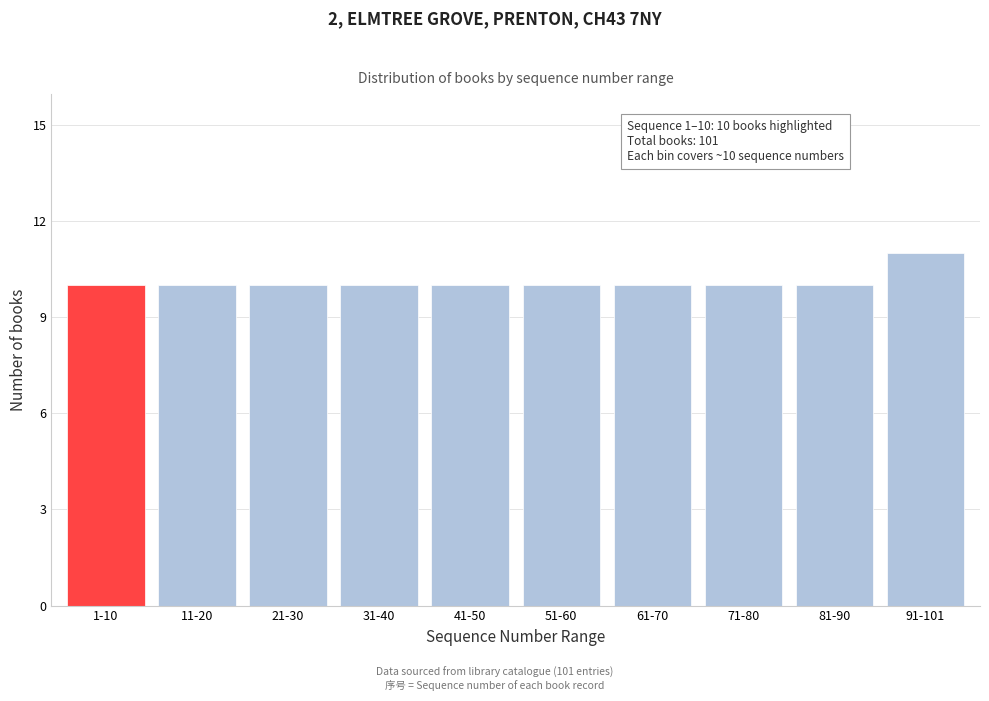

Reading left to right, transcribe all the data shown in this chart.

1-10=10	11-20=10	21-30=10	31-40=10	41-50=10	51-60=10	61-70=10	71-80=10	81-90=10	91-101=11